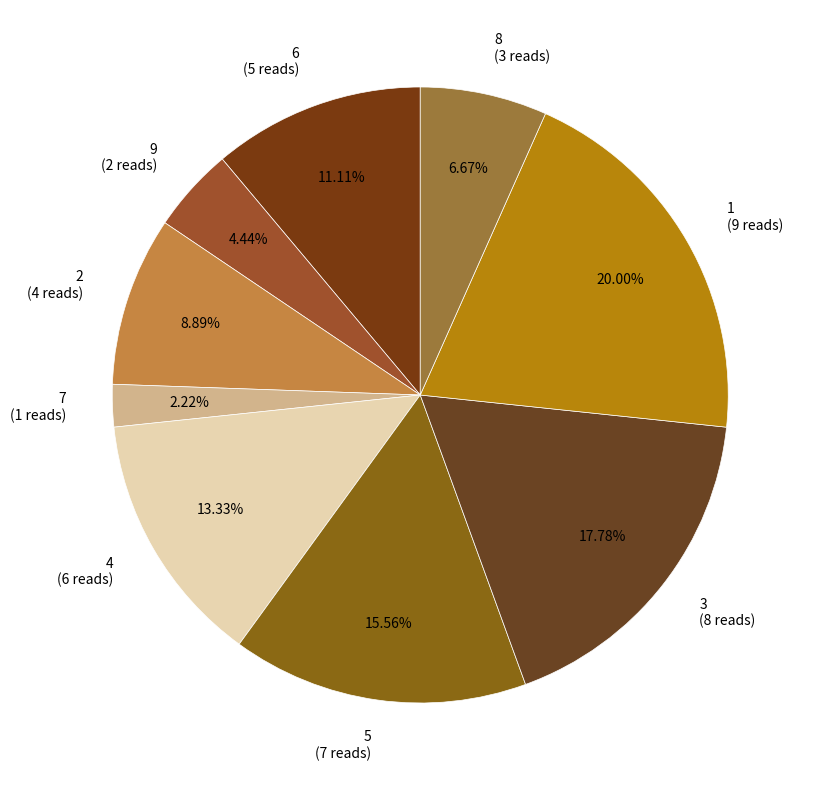

Which slice is the smallest?

7